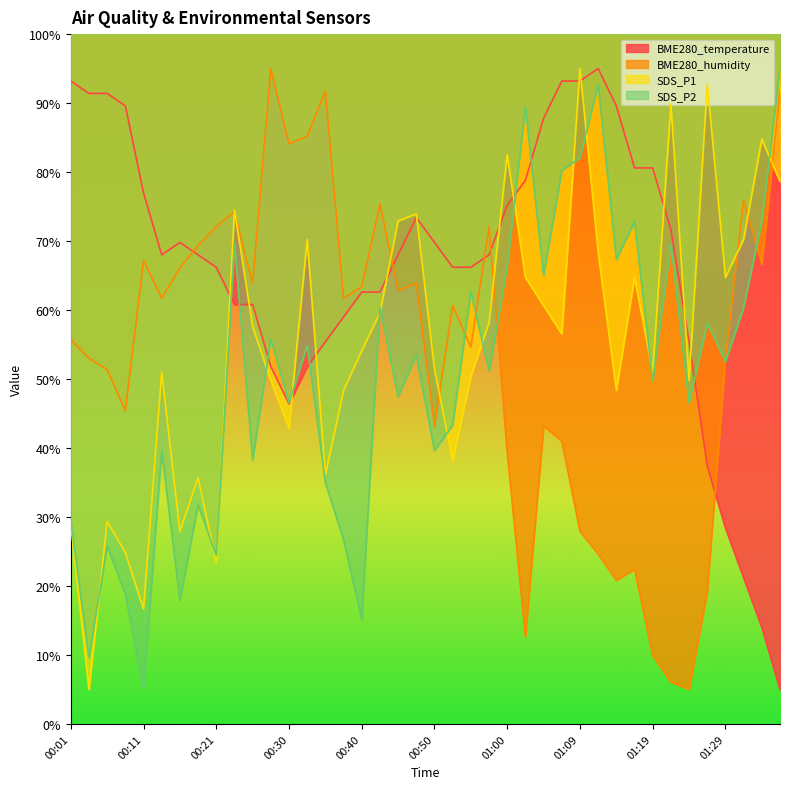

What are all the series names shown in the legend?

BME280_temperature, BME280_humidity, SDS_P1, SDS_P2